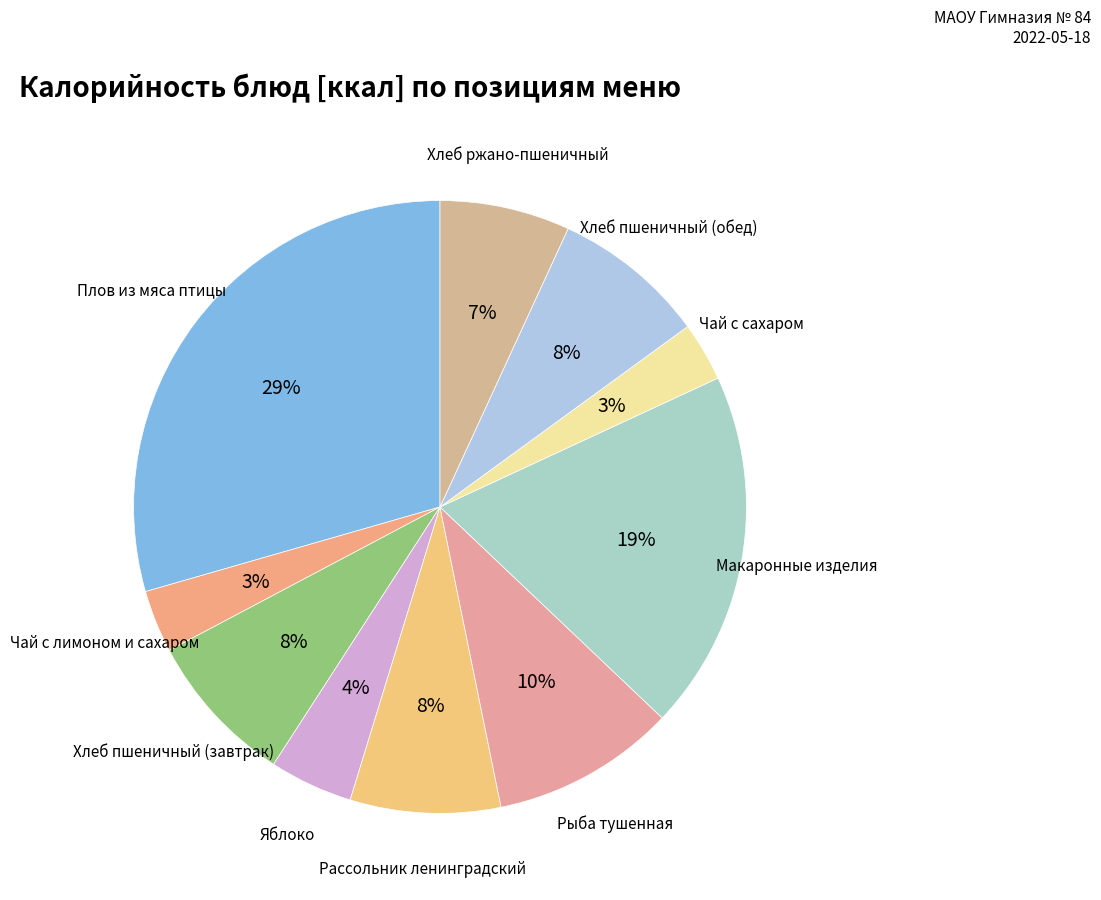

How many slices are in this pie chart?

10